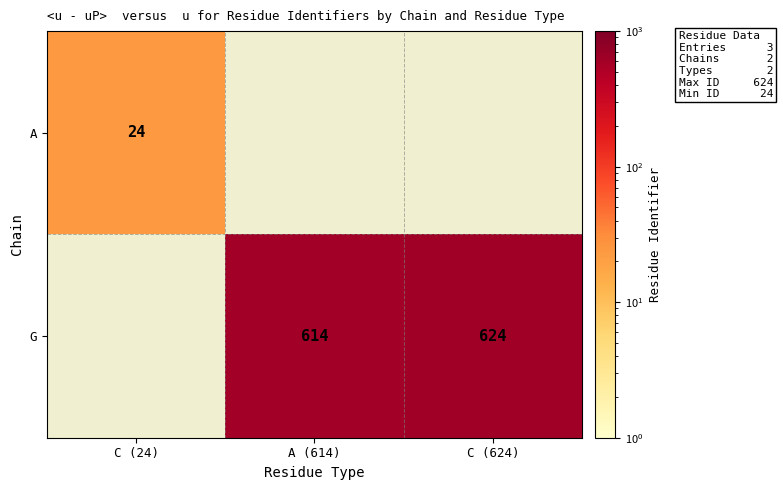

How many series are shown in this chart?

2